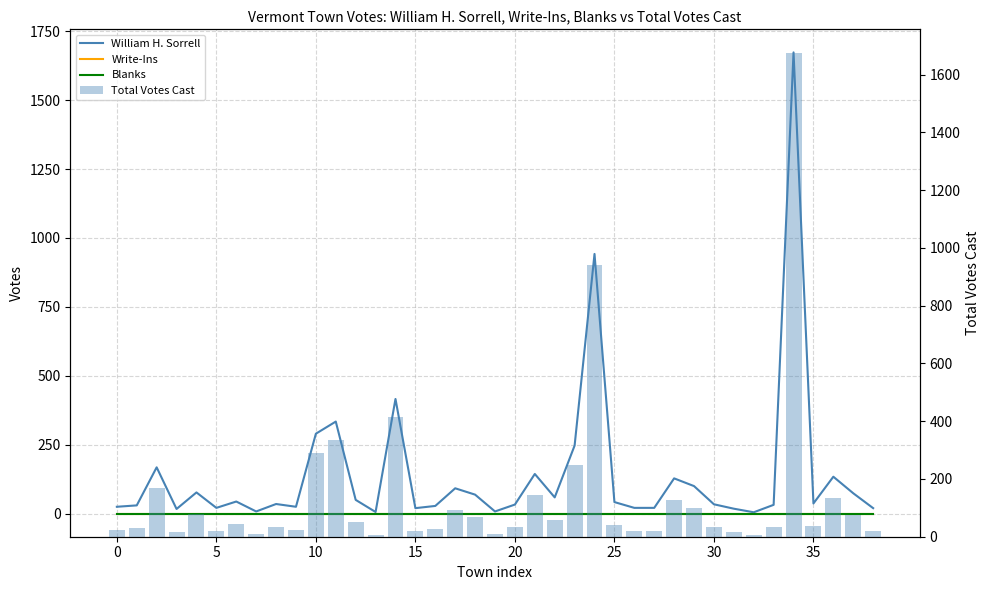

What is the total value across all series at 14?

832